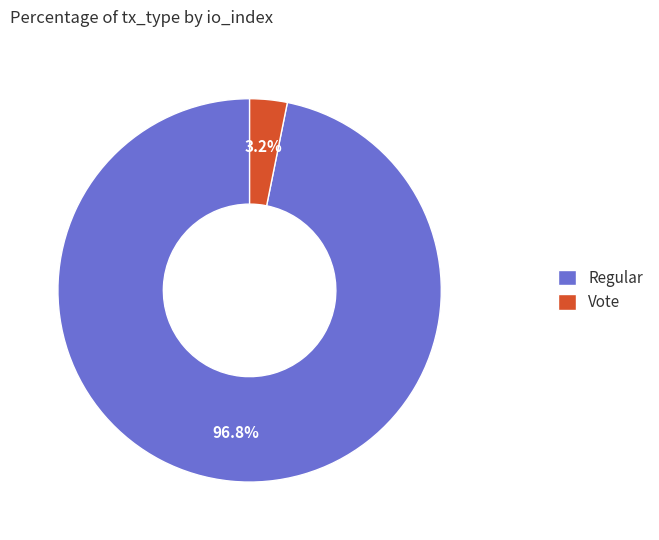

What is the total percentage of Vote and Regular?

100.0%